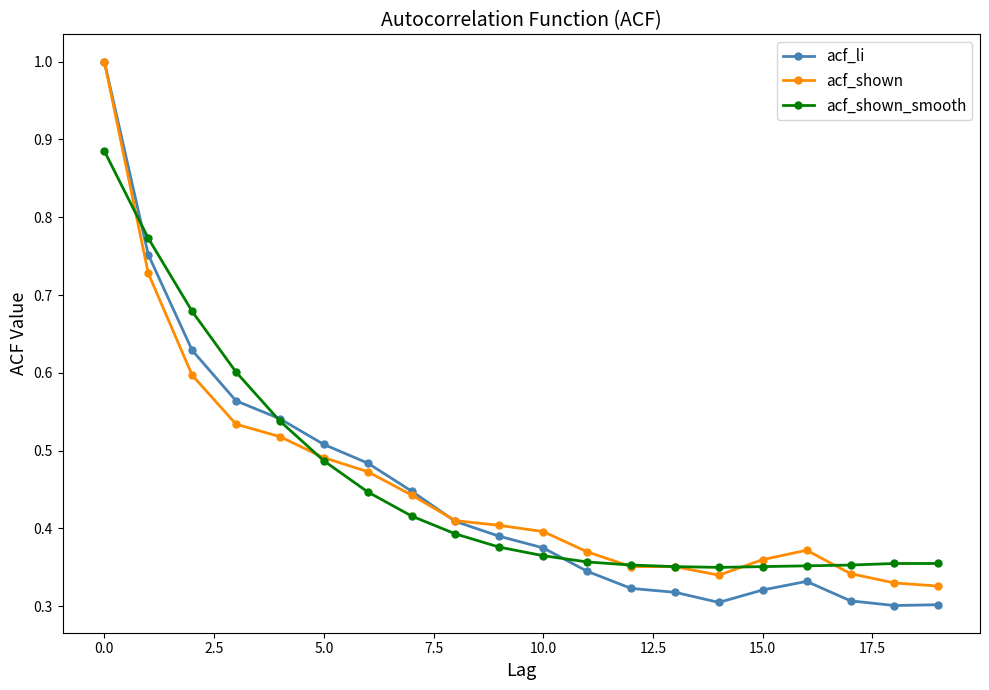

Which series has the widest spread of values?

acf_li